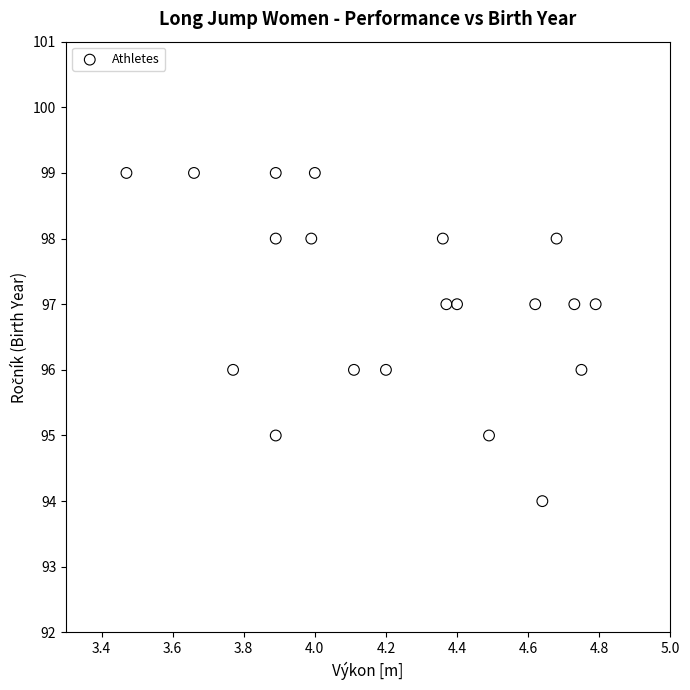

What is the range of Y values (max minus min)?

5